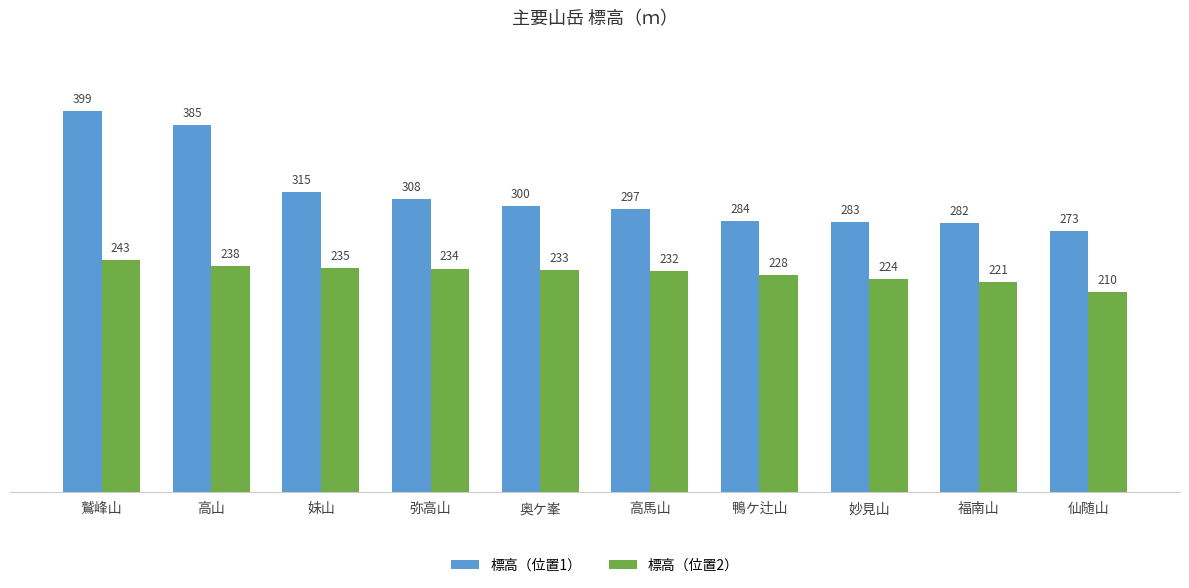

List the series in order of their peak value, lowest first.

標高（位置2）, 標高（位置1）